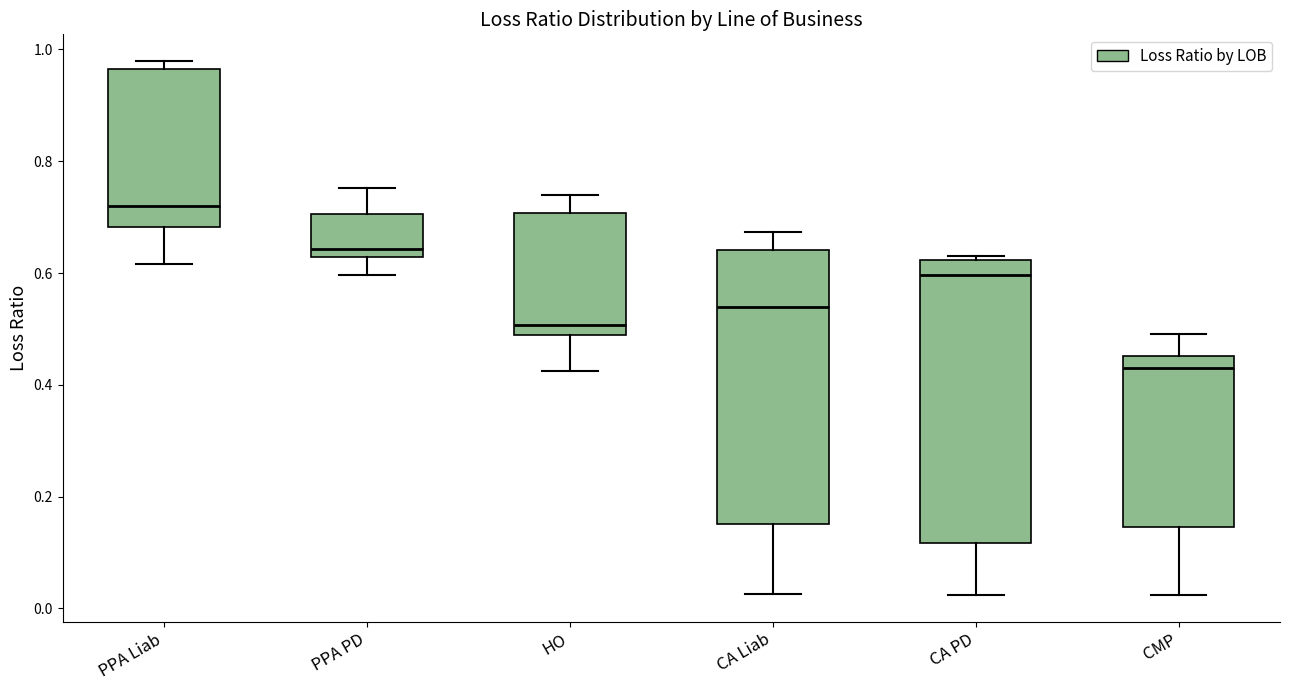

Where does the lower whisker of the box for PPA Liab end on the y-axis? The values are not printed on the chart, so give them approximately, as read against the axis.

0.62